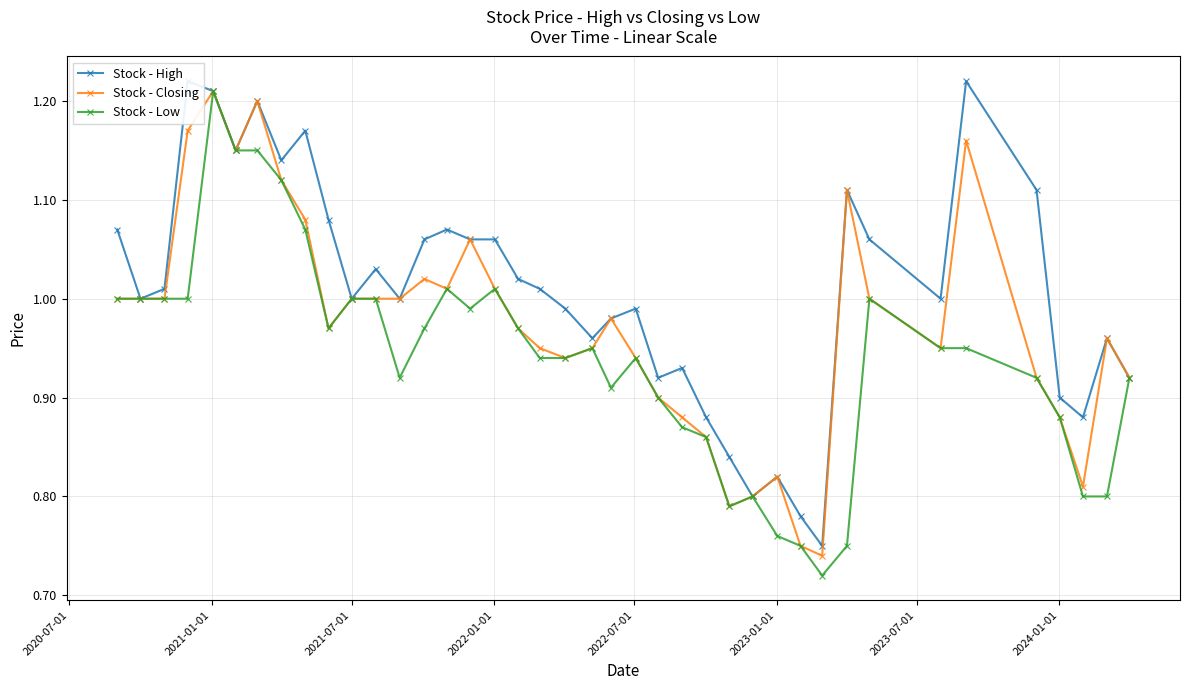

True or false: Stock - High and Stock - Closing intersect in this chart.

False